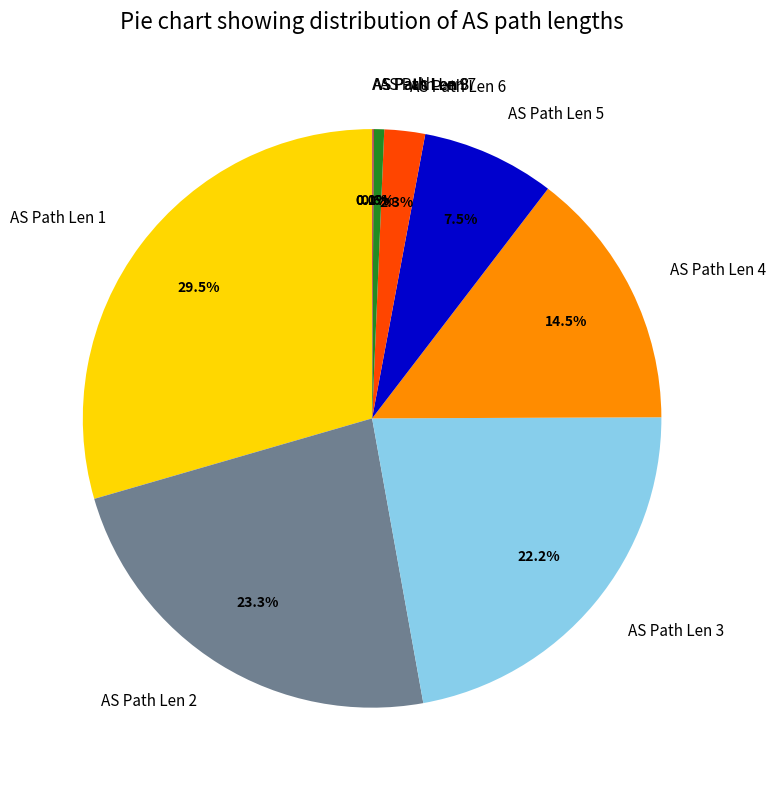

Between AS Path Len 3 and AS Path Len 5, which is larger?

AS Path Len 3